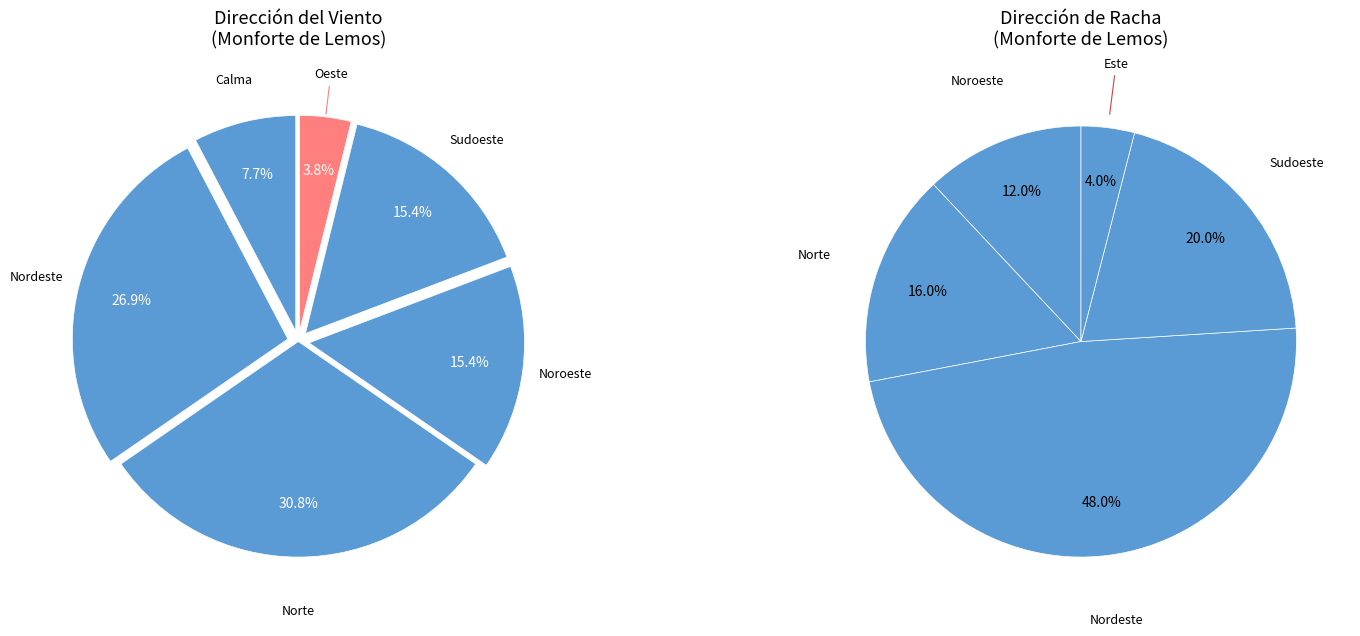

How many segments does this pie chart have?

5